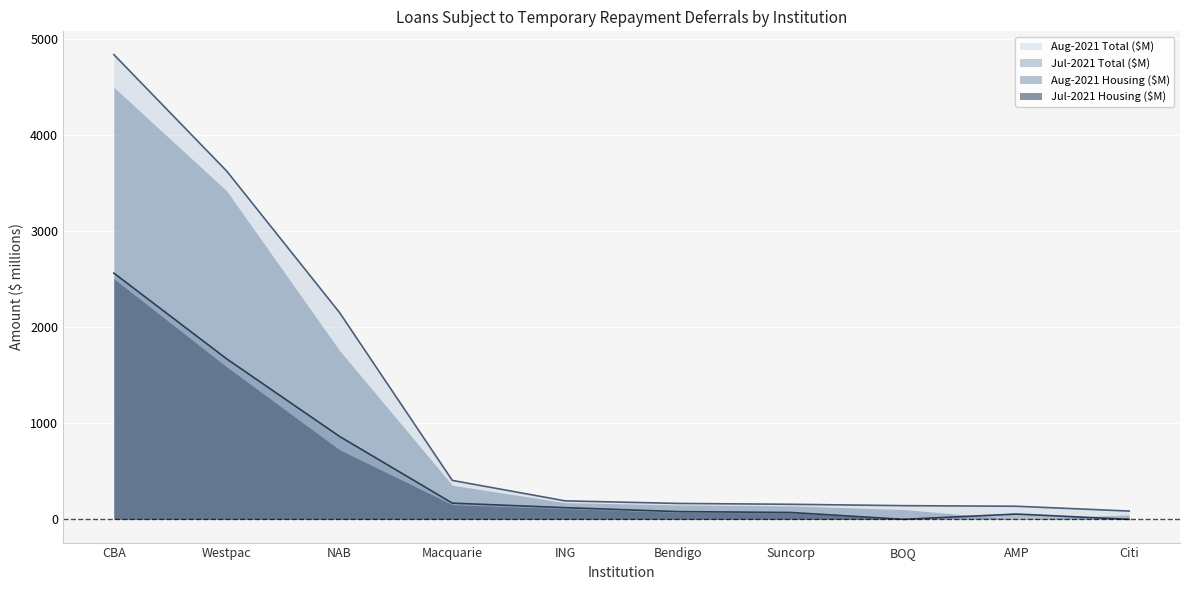

The Jul-2021 Housing ($M) series shows 724.5 at NAB. True or false?

True